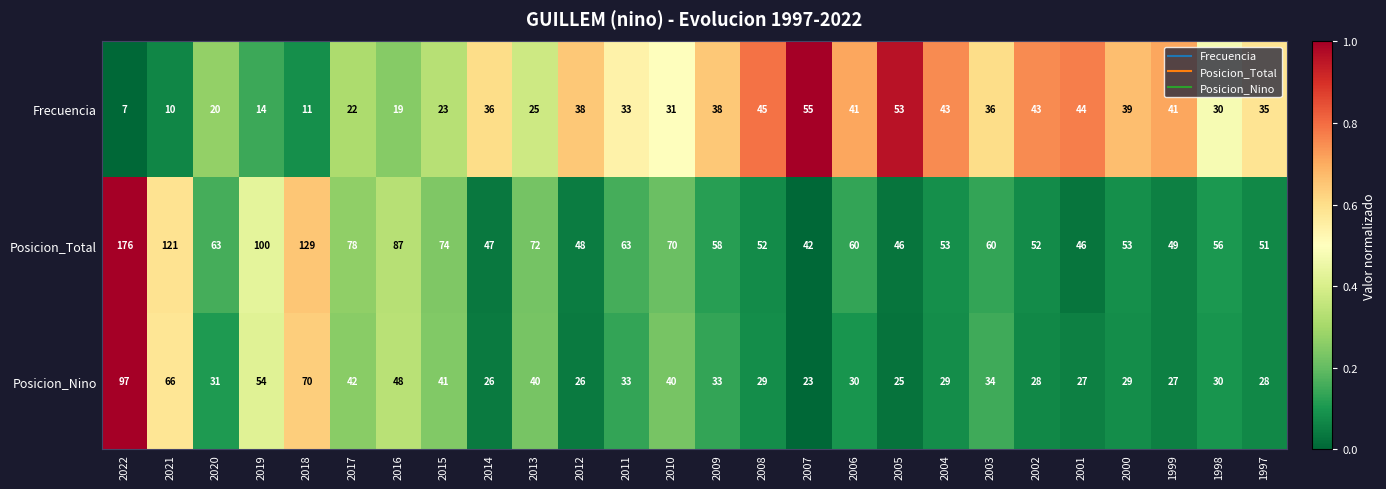

At 2002, list the series in order from largest to smallest.

Posicion_Total, Frecuencia, Posicion_Nino